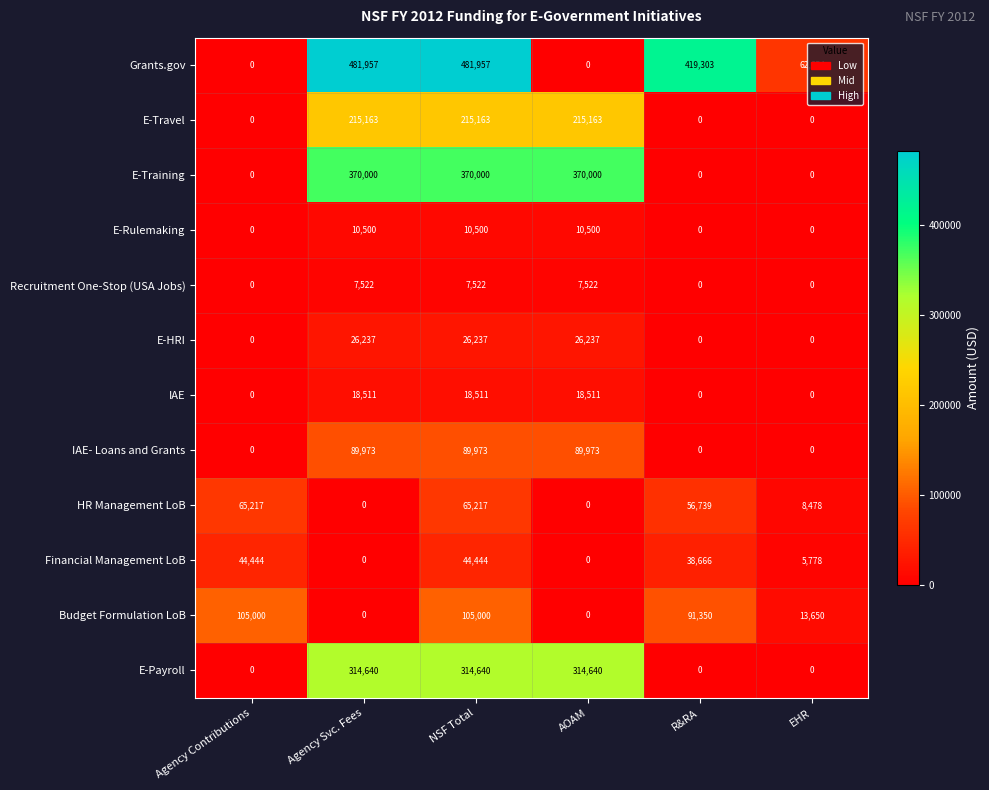

What is the difference between the maximum and second lowest values in the E-HRI series?

26237